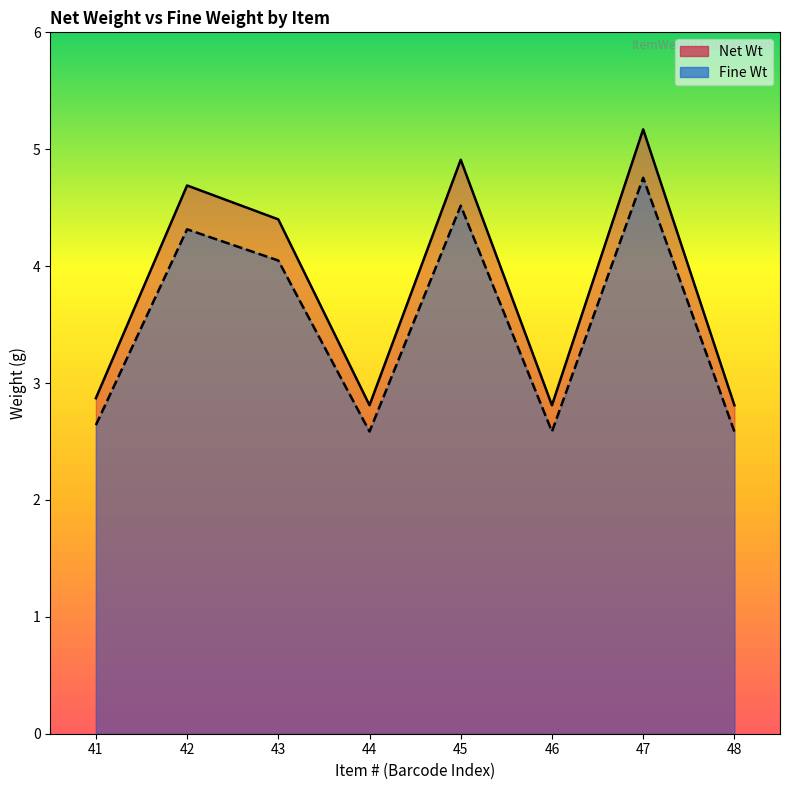

The value of Net Wt at 45 is 4.9. True or false?

True